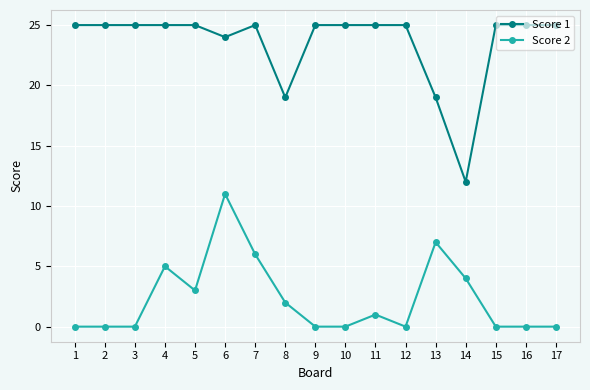

At which category is the sum across all series the highest?

6